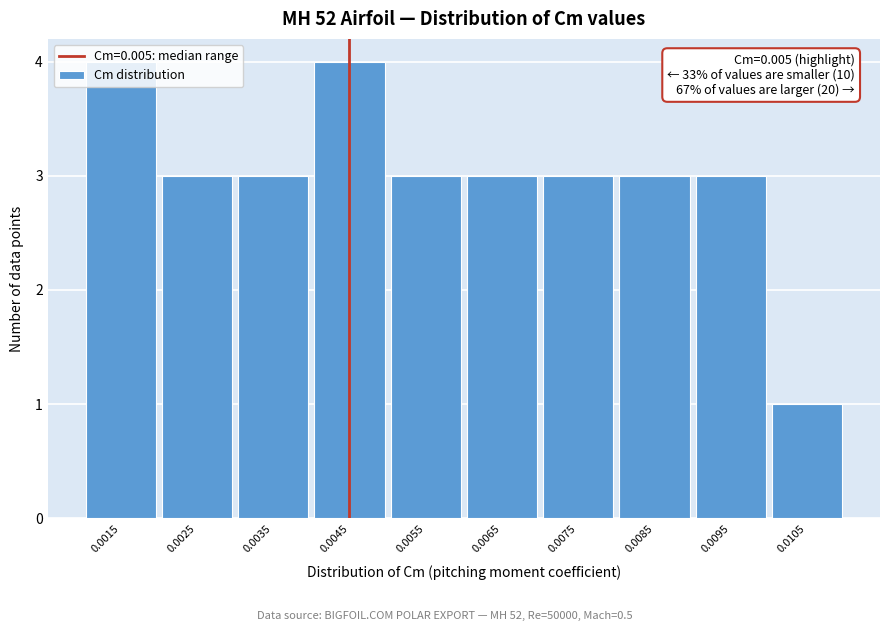

The value at 0.0055 is 1. True or false?

False